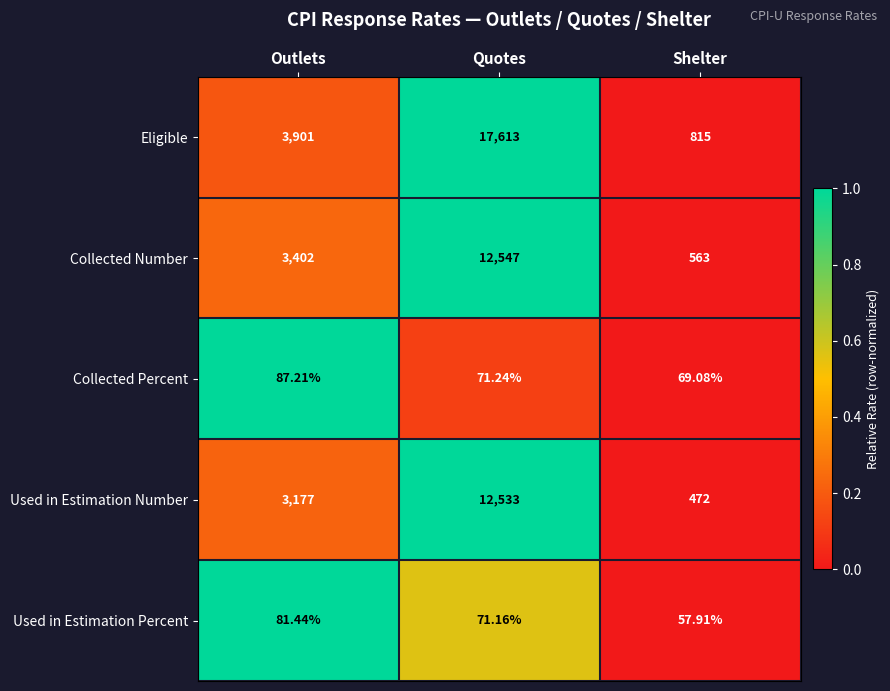

At which category is the sum across all series the highest?

Quotes